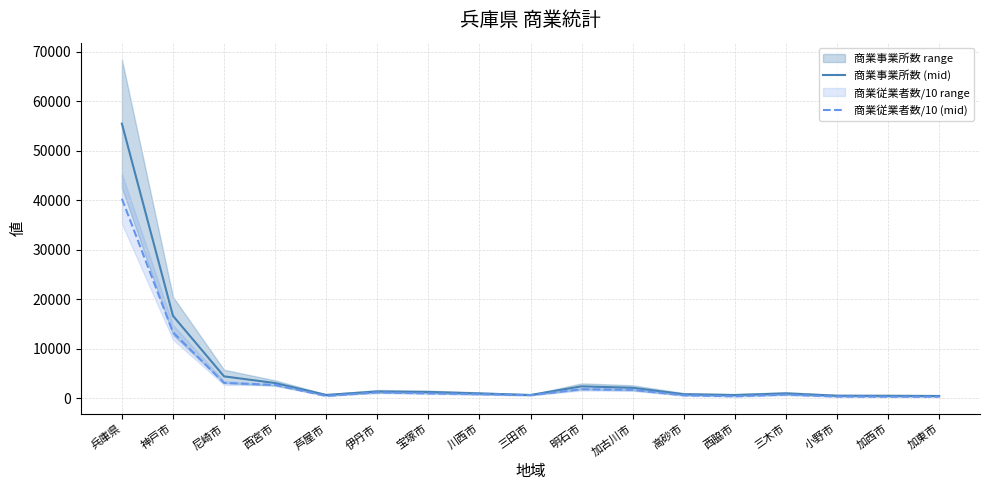

How many lines are shown in the chart?

2